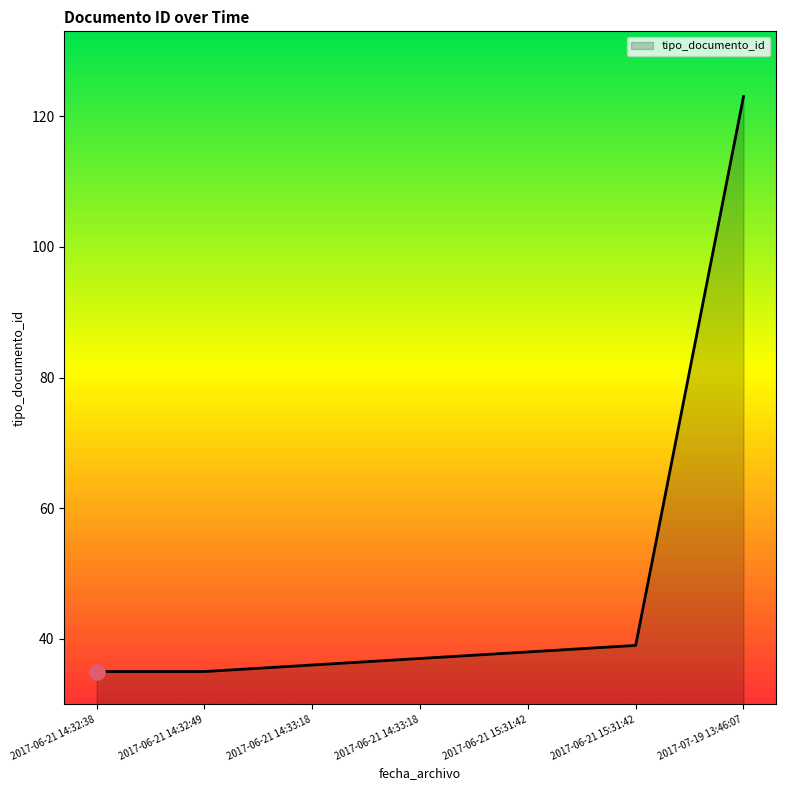

What is the change in value from 2017-06-21 15:31:42 to 2017-07-19 13:46:07?

+84